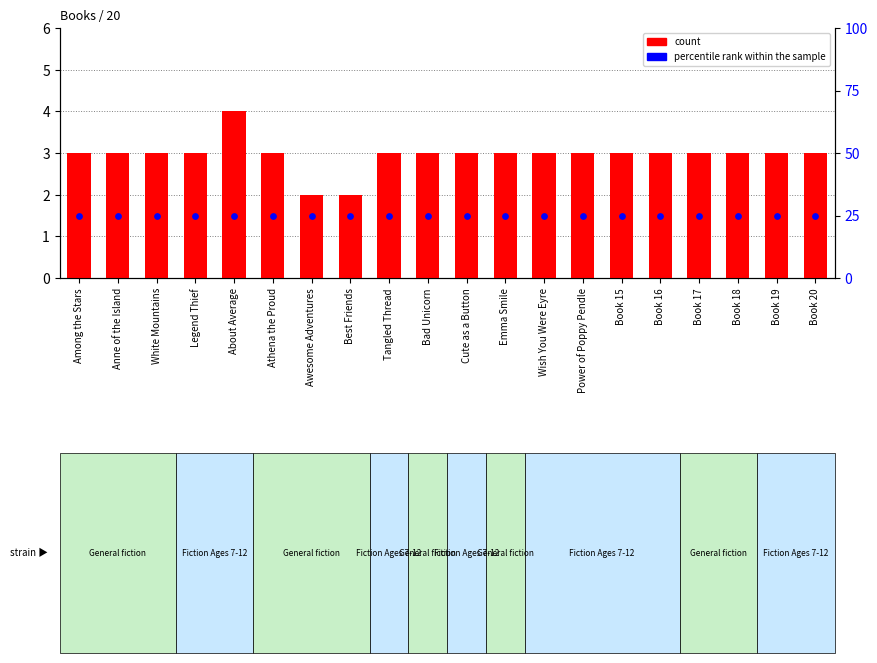

What is the total value across all series at Book 18?

28